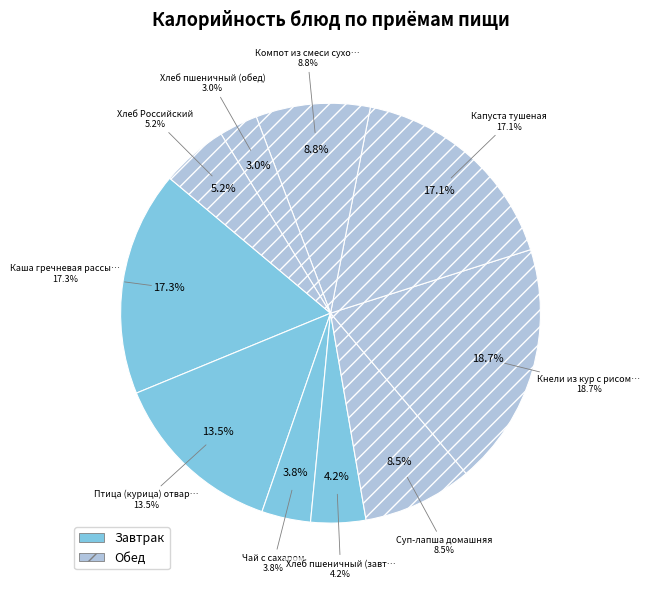

Is it true that Чай с сахаром is 1% of the pie?

False